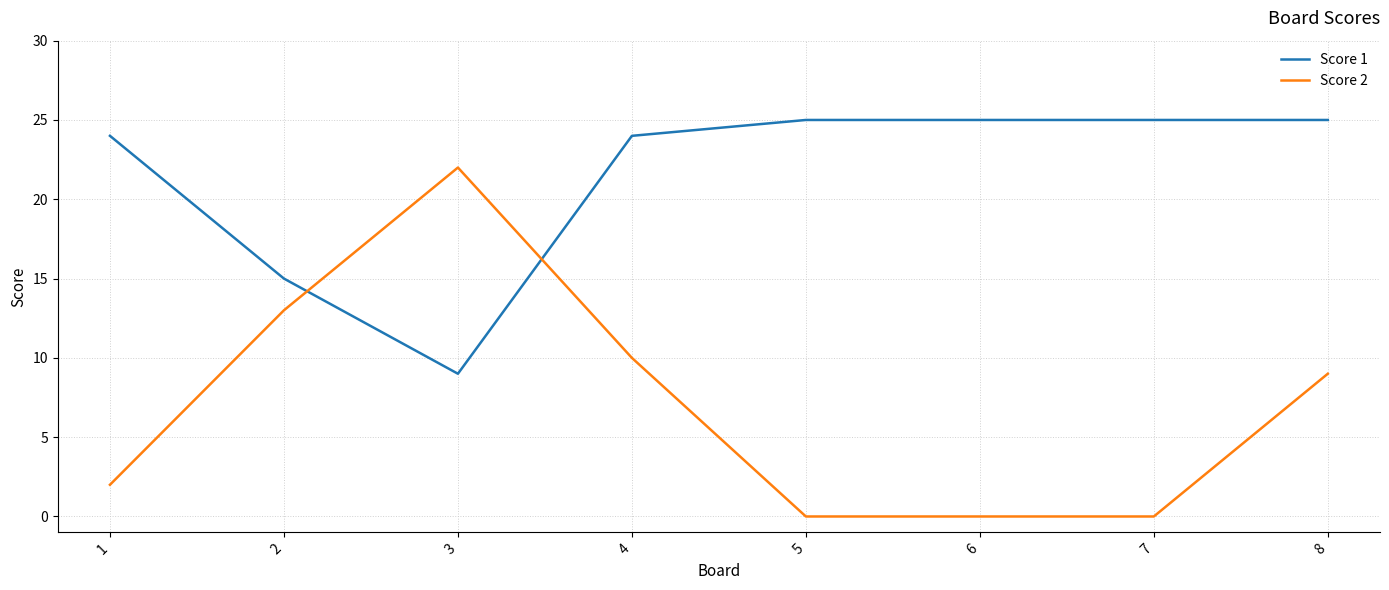

How many intersections are there between Score 2 and Score 1?

2